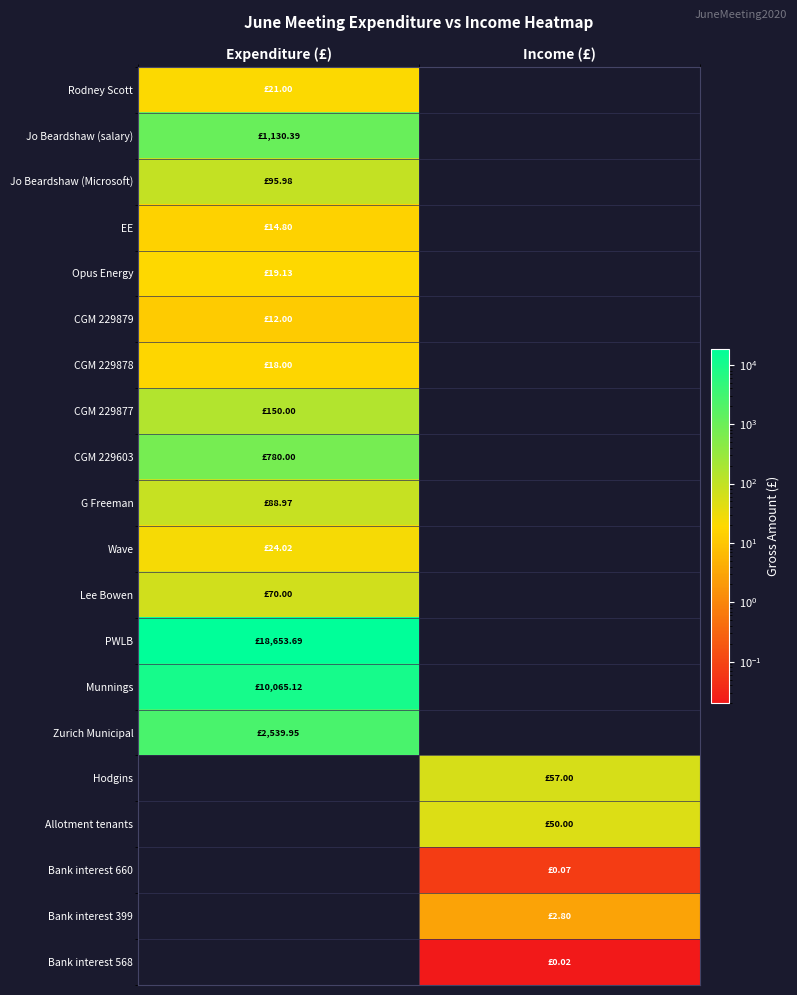

Reading left to right, transcribe all the data shown in this chart.

Rodney Scott: Expenditure (£)=21.0	Income (£)=0.0
Jo Beardshaw (salary): Expenditure (£)=1130.4	Income (£)=0.0
Jo Beardshaw (Microsoft): Expenditure (£)=96.0	Income (£)=0.0
EE: Expenditure (£)=14.8	Income (£)=0.0
Opus Energy: Expenditure (£)=19.1	Income (£)=0.0
CGM 229879: Expenditure (£)=12.0	Income (£)=0.0
CGM 229878: Expenditure (£)=18.0	Income (£)=0.0
CGM 229877: Expenditure (£)=150.0	Income (£)=0.0
CGM 229603: Expenditure (£)=780.0	Income (£)=0.0
G Freeman: Expenditure (£)=89.0	Income (£)=0.0
Wave: Expenditure (£)=24.0	Income (£)=0.0
Lee Bowen: Expenditure (£)=70.0	Income (£)=0.0
PWLB: Expenditure (£)=18653.7	Income (£)=0.0
Munnings: Expenditure (£)=10065.1	Income (£)=0.0
Zurich Municipal: Expenditure (£)=2539.9	Income (£)=0.0
Hodgins: Expenditure (£)=0.0	Income (£)=57.0
Allotment tenants: Expenditure (£)=0.0	Income (£)=50.0
Bank interest 660: Expenditure (£)=0.0	Income (£)=0.1
Bank interest 399: Expenditure (£)=0.0	Income (£)=2.8
Bank interest 568: Expenditure (£)=0.0	Income (£)=0.0